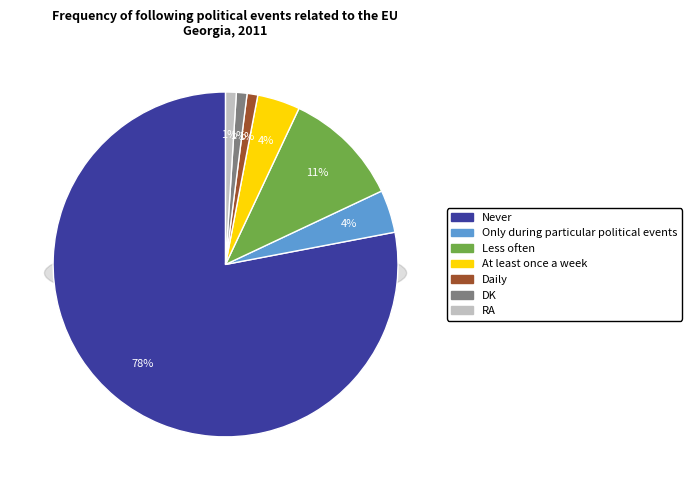

Does DK account for over 50% of the chart?

No